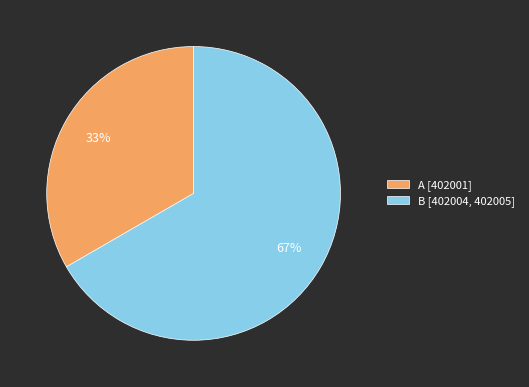

The B slice represents 46% of the pie. True or false?

False